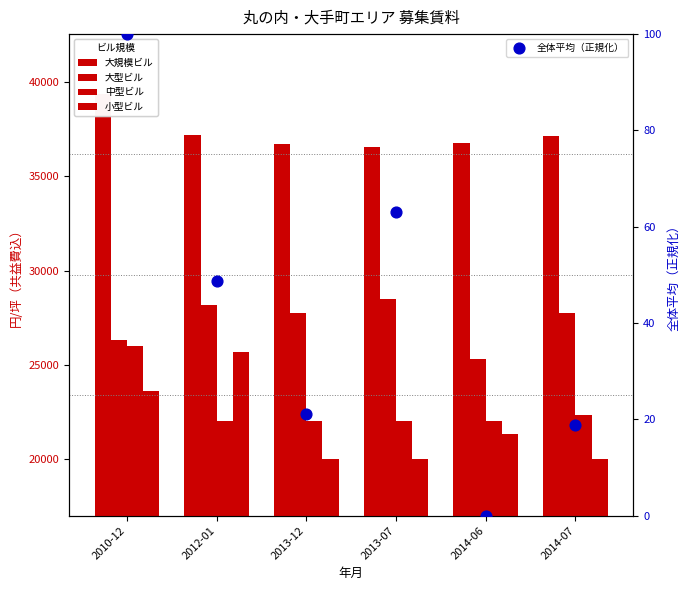

Which series contains the lowest Y value?

全体平均（正規化）